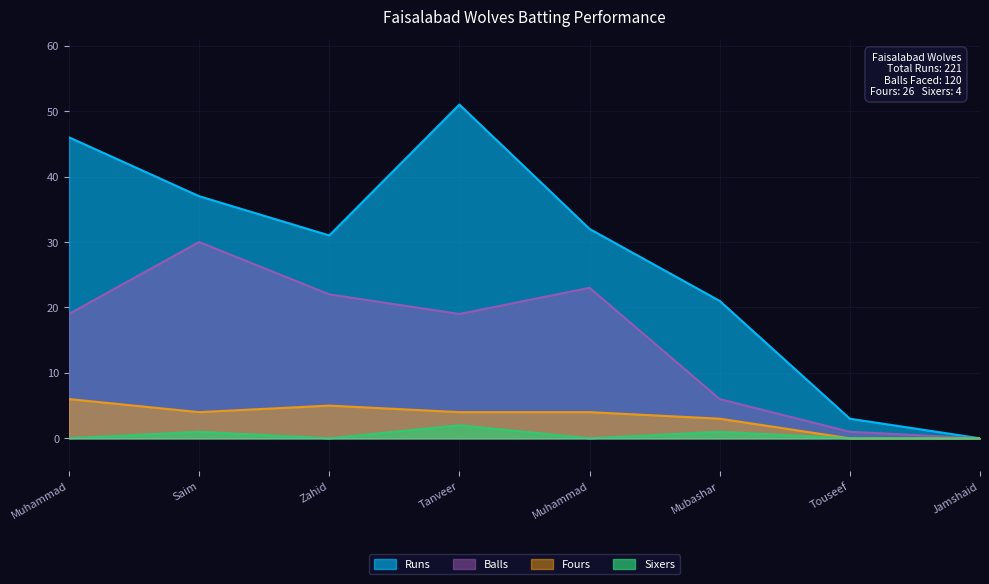

True or false: Fours and Balls intersect in this chart.

False